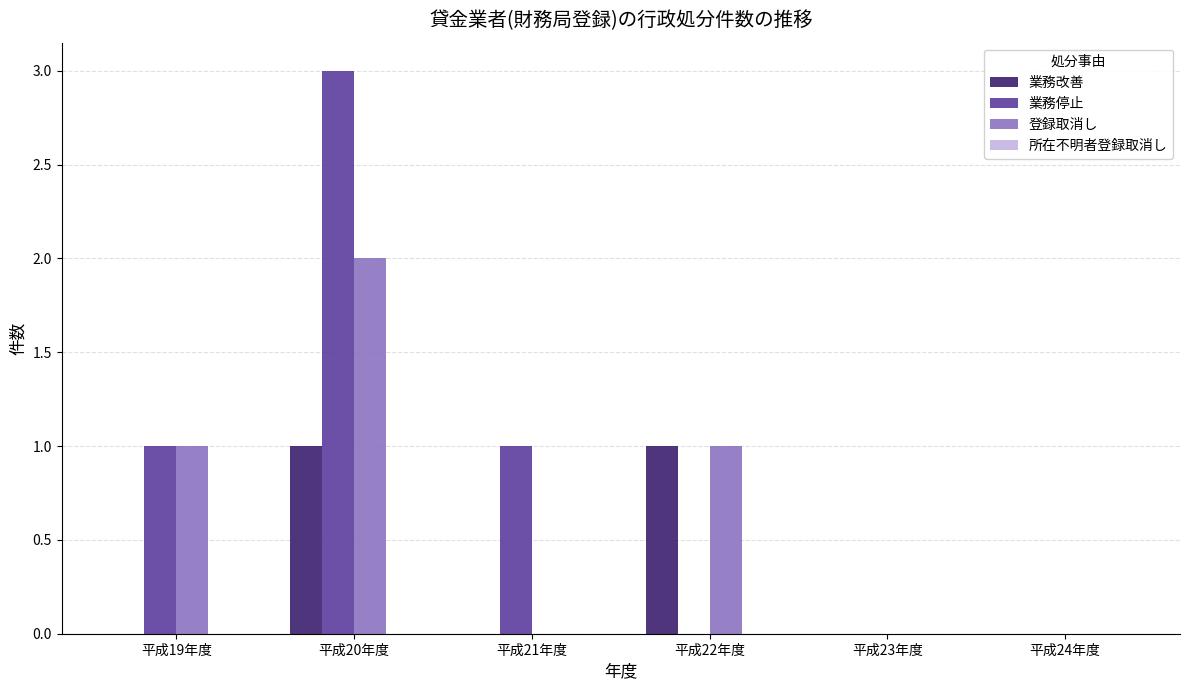

Reading right to left, extract all data points from this chart.

業務改善: 平成24年度=0	平成23年度=0	平成22年度=1	平成21年度=0	平成20年度=1	平成19年度=0
業務停止: 平成24年度=0	平成23年度=0	平成22年度=0	平成21年度=1	平成20年度=3	平成19年度=1
登録取消し: 平成24年度=0	平成23年度=0	平成22年度=1	平成21年度=0	平成20年度=2	平成19年度=1